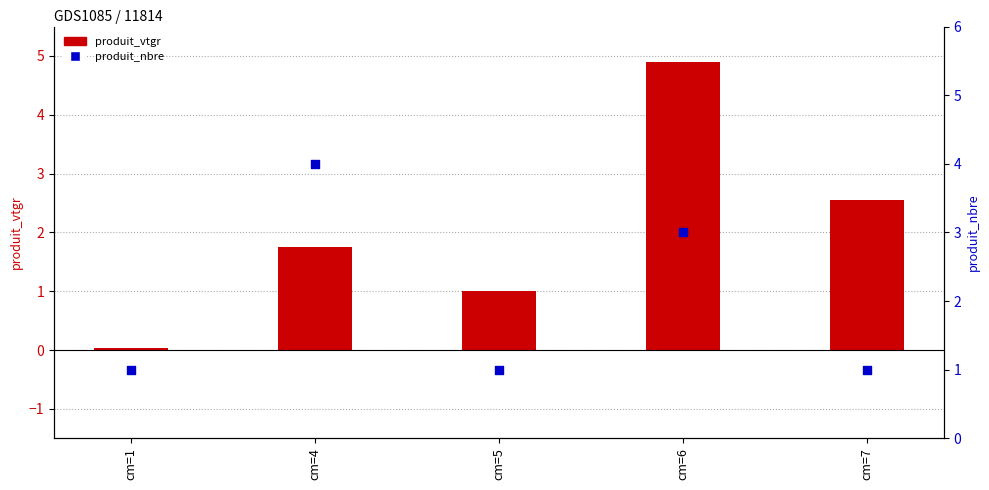

Which series has the widest spread of Y values?

produit_vtgr